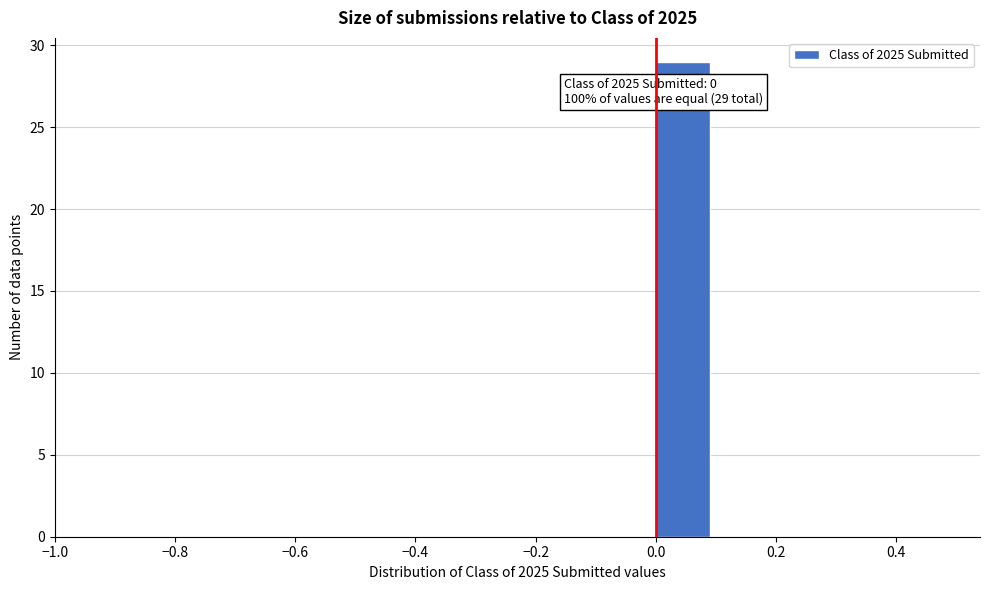

Which range on the x-axis has the tallest bar?

0.0 to 0.1